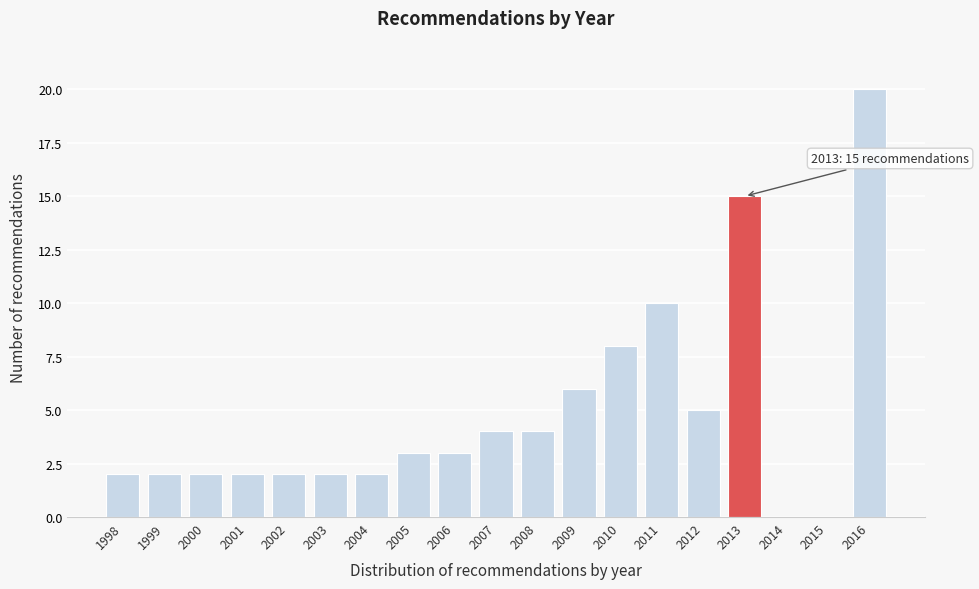

Reading left to right, transcribe all the data shown in this chart.

1998=2	1999=2	2000=2	2001=2	2002=2	2003=2	2004=2	2005=3	2006=3	2007=4	2008=4	2009=6	2010=8	2011=10	2012=5	2013=15	2014=0	2015=0	2016=20